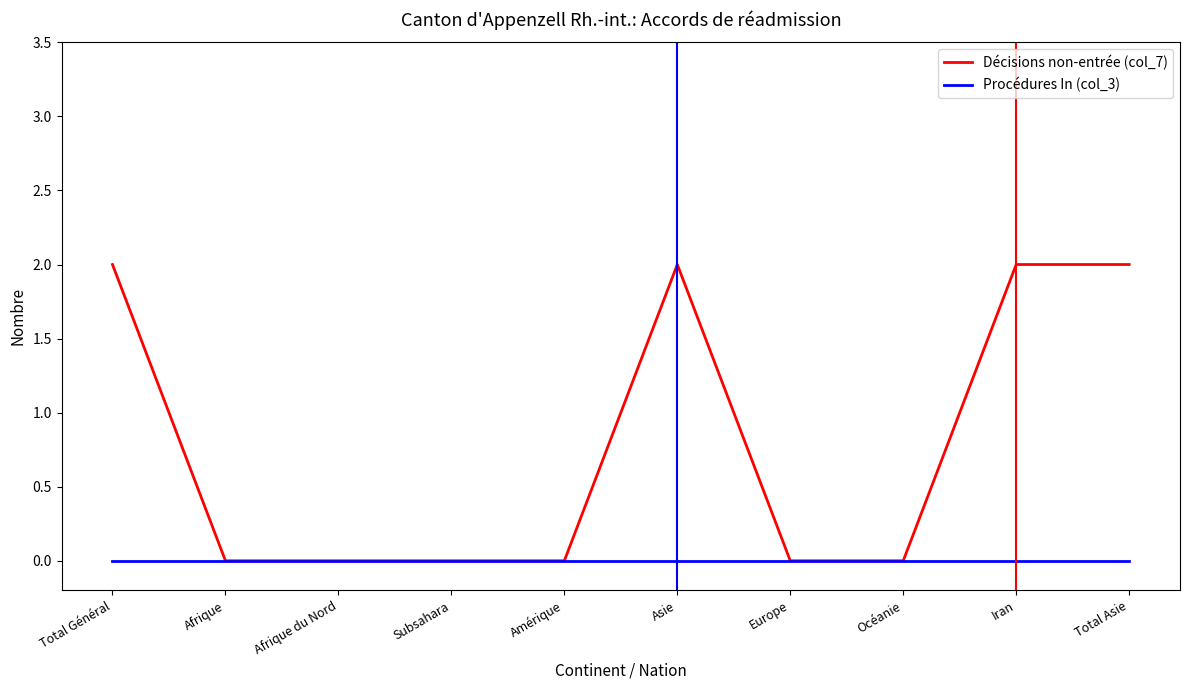

What is the difference between the Décisions non-entrée (col_7) values at Europe and Total Général?

2